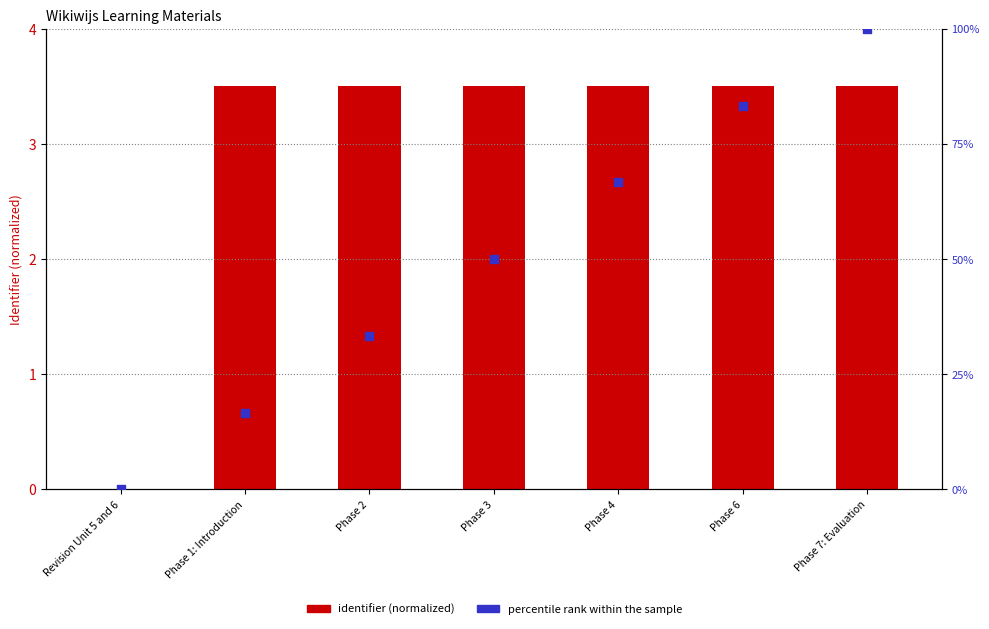

Which series has the widest spread of Y values?

percentile rank within the sample